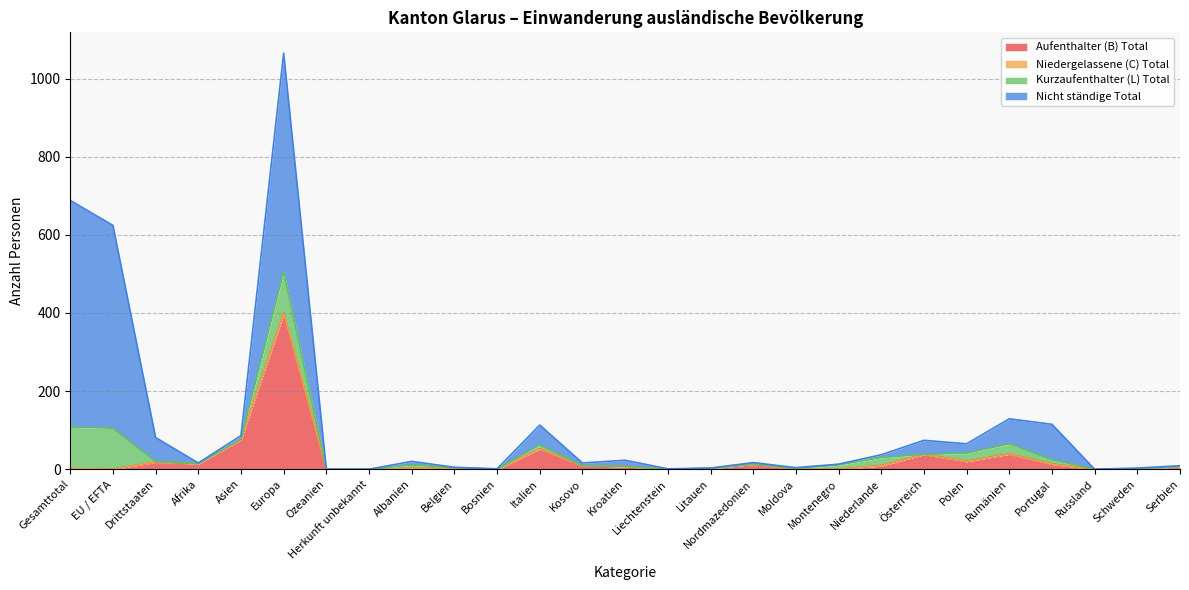

Reading right to left, extract all data points from this chart.

Aufenthalter (B) Total: Serbien=7	Schweden=0	Russland=0	Portugal=13	Rumänien=39	Polen=20	Österreich=38	Niederlande=9	Montenegro=0	Moldova=0	Nordmazedonien=13	Litauen=2	Liechtenstein=0	Kroatien=7	Kosovo=9	Italien=52	Bosnien=0	Belgien=3	Albanien=2	Herkunft unbekannt=0	Ozeanien=0	Europa=399	Asien=76	Afrika=14	Drittstaaten=18	EU / EFTA=0	Gesamttotal=0
Niedergelassene (C) Total: Serbien=0	Schweden=0	Russland=0	Portugal=0	Rumänien=0	Polen=0	Österreich=0	Niederlande=0	Montenegro=0	Moldova=1	Nordmazedonien=0	Litauen=0	Liechtenstein=0	Kroatien=0	Kosovo=0	Italien=0	Bosnien=0	Belgien=0	Albanien=0	Herkunft unbekannt=0	Ozeanien=0	Europa=0	Asien=1	Afrika=0	Drittstaaten=1	EU / EFTA=0	Gesamttotal=2
Kurzaufenthalter (L) Total: Serbien=0	Schweden=1	Russland=0	Portugal=11	Rumänien=26	Polen=21	Österreich=0	Niederlande=21	Montenegro=11	Moldova=1	Nordmazedonien=0	Litauen=0	Liechtenstein=0	Kroatien=0	Kosovo=0	Italien=10	Bosnien=0	Belgien=1	Albanien=9	Herkunft unbekannt=0	Ozeanien=0	Europa=106	Asien=0	Afrika=0	Drittstaaten=1	EU / EFTA=105	Gesamttotal=106
Nicht ständige Total: Serbien=2	Schweden=2	Russland=0	Portugal=91	Rumänien=64	Polen=24	Österreich=36	Niederlande=7	Montenegro=2	Moldova=2	Nordmazedonien=4	Litauen=1	Liechtenstein=1	Kroatien=16	Kosovo=7	Italien=51	Bosnien=1	Belgien=1	Albanien=9	Herkunft unbekannt=0	Ozeanien=0	Europa=560	Asien=9	Afrika=2	Drittstaaten=61	EU / EFTA=519	Gesamttotal=580